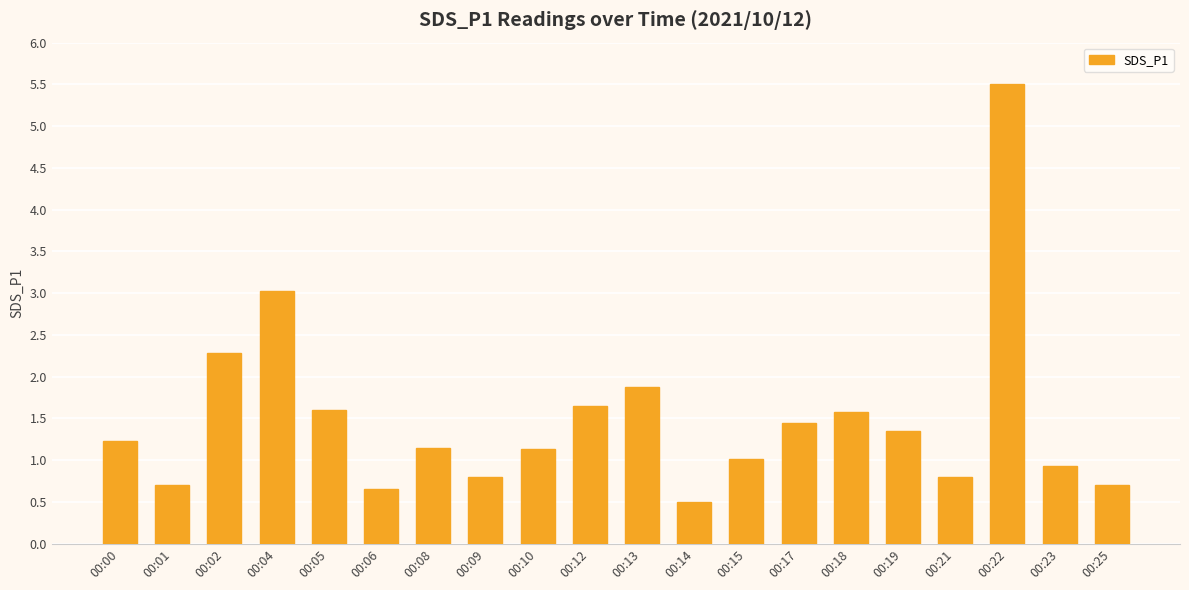

Count the number of data series in this chart.

1